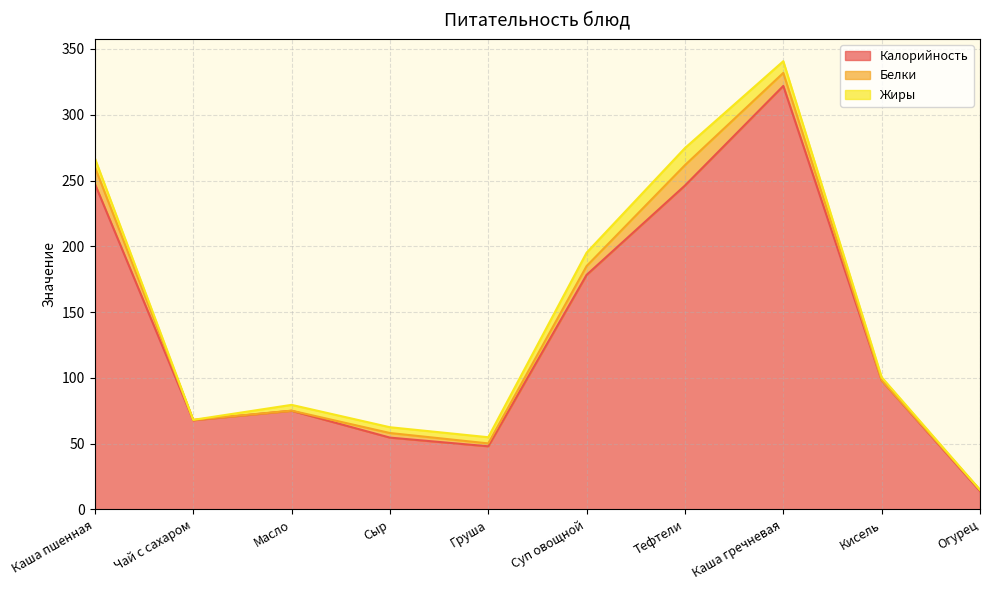

Reading left to right, transcribe all the data shown in this chart.

Калорийность: 247.5	67.8	75.0	54.6	48.0	178.3	246.2	321.9	98.0	14.0
Белки: 12.7	0.3	0.1	3.5	2.2	6.7	15.5	9.9	0.2	0.8
Жиры: 6.7	0.0	4.4	4.4	4.7	10.2	13.0	8.9	2.3	0.1